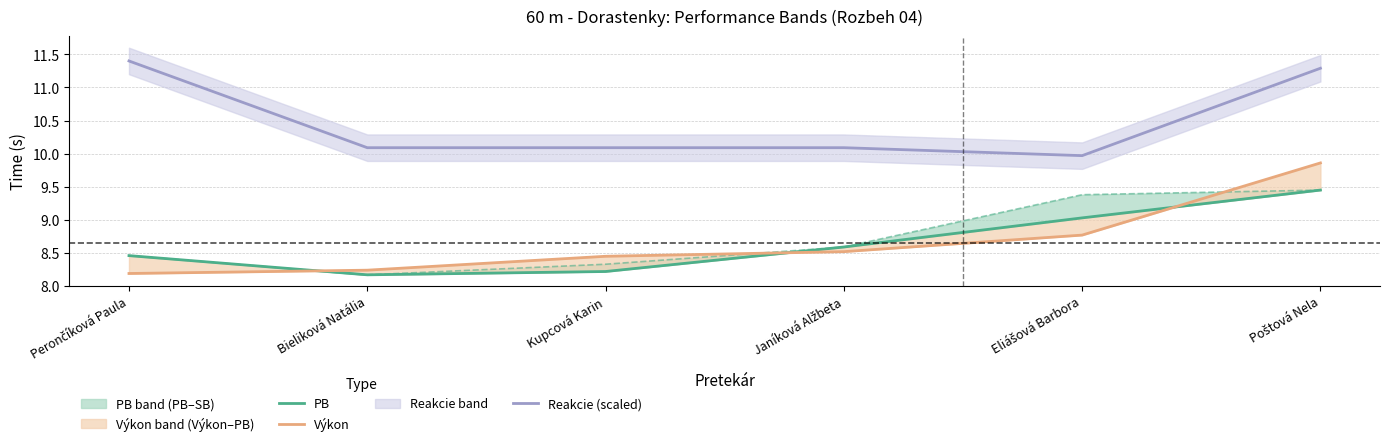

In Reakcie (scaled), how many points are lower than both neighbors (excluding endpoints)?

1